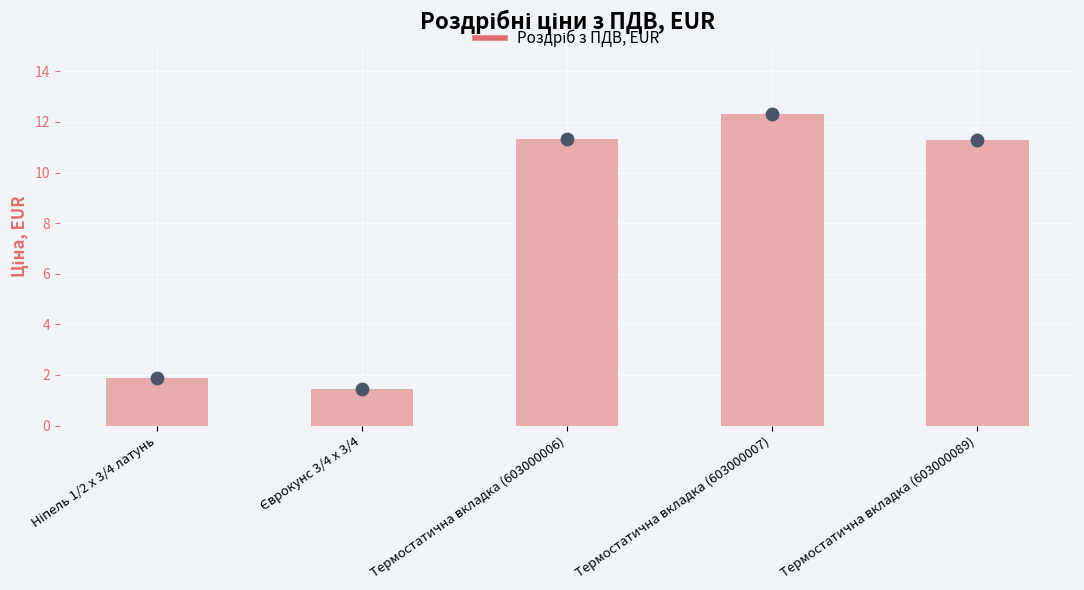

Which has a higher value, Єврокунс 3/4 х 3/4 or Термостатична вкладка (603000006)?

Термостатична вкладка (603000006)